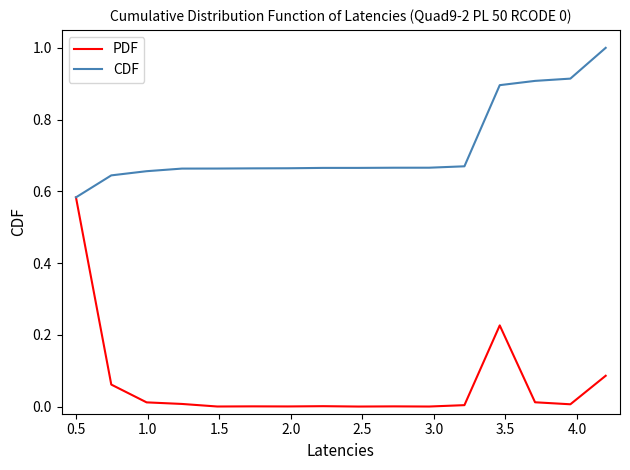

Is this an area chart (filled region under the line)?

No